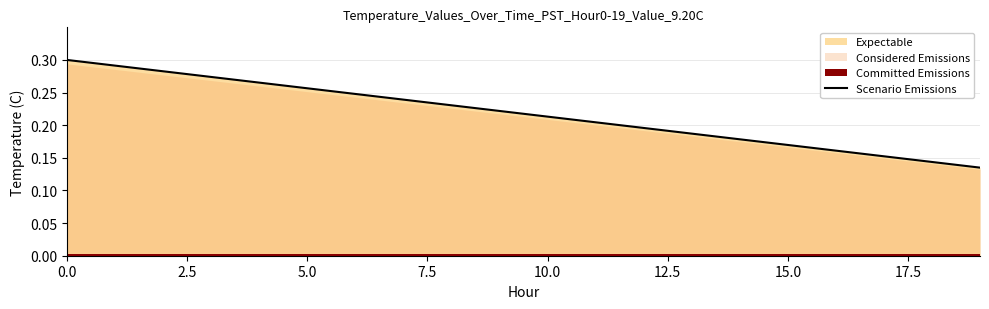

Where is the data nearest to the value 0?

19